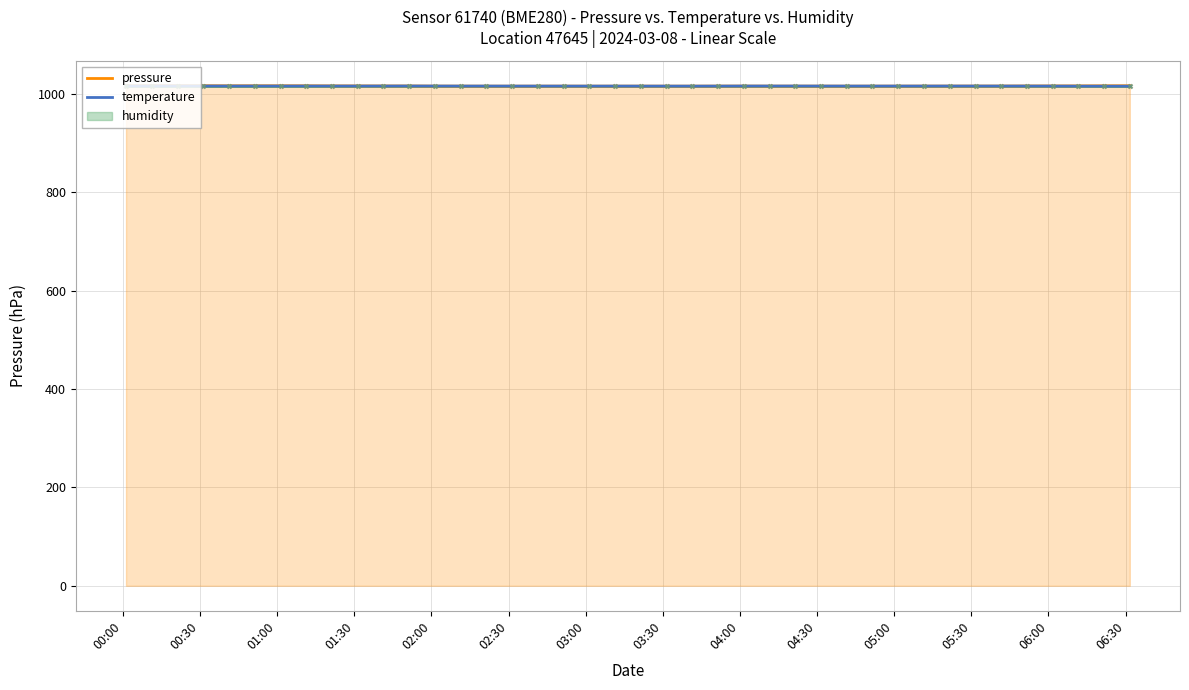

Which series has the largest Y range (max minus min)?

pressure